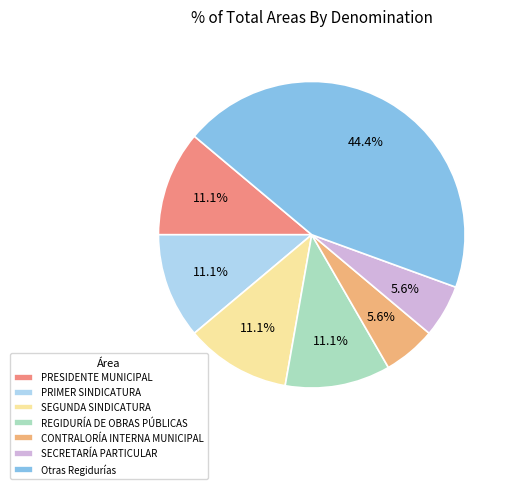

Approximately how many times larger is the value at PRESIDENTE MUNICIPAL compared to REGIDURÍA DE OBRAS PÚBLICAS?

1.0